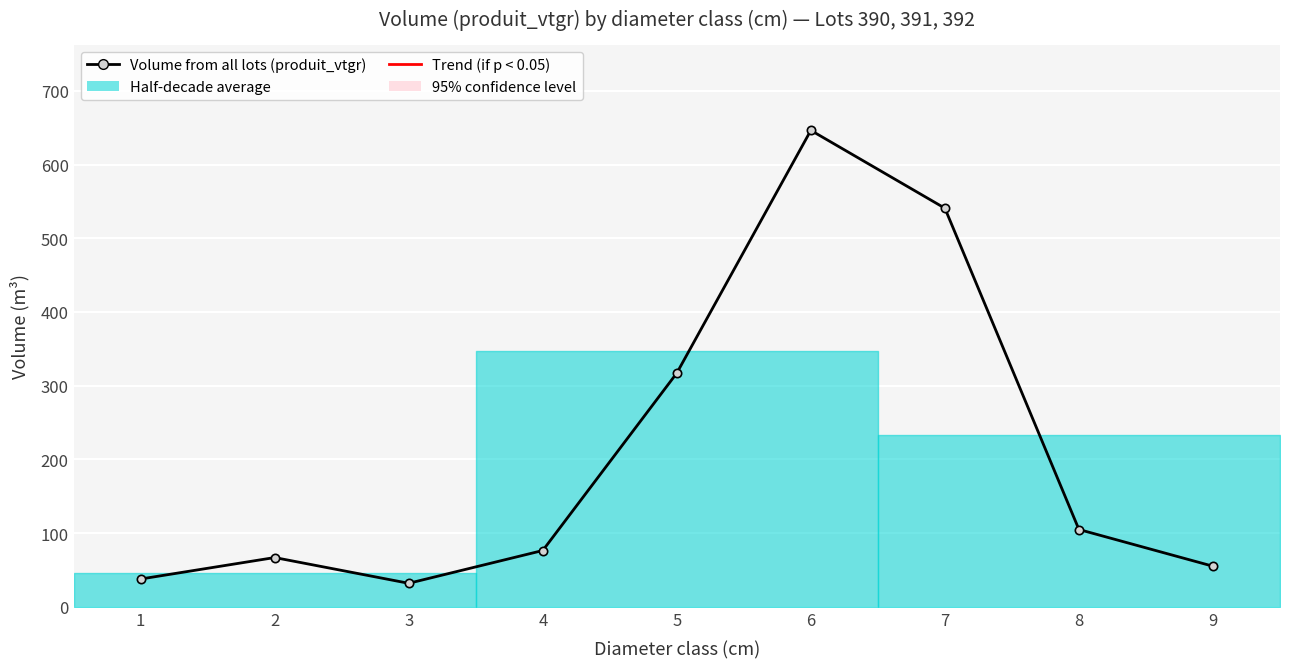

Where is the first local maximum?

2